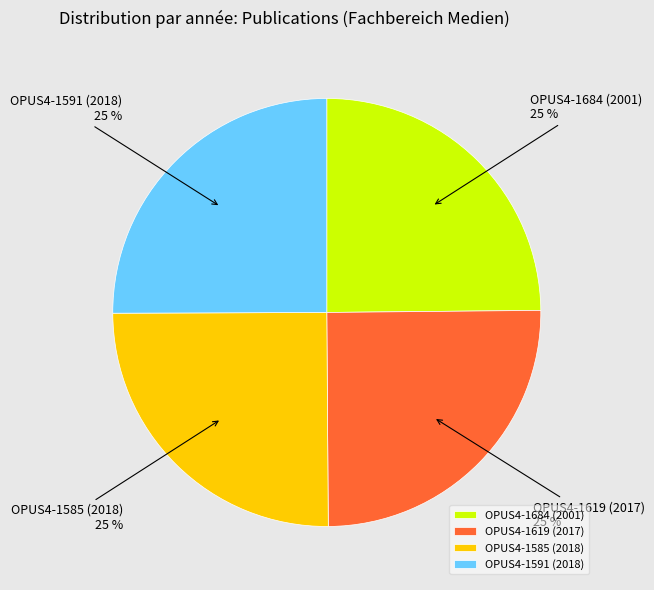

What is the ratio of the value at OPUS4-1591 (2018) to the value at OPUS4-1619 (2017)?

1.0